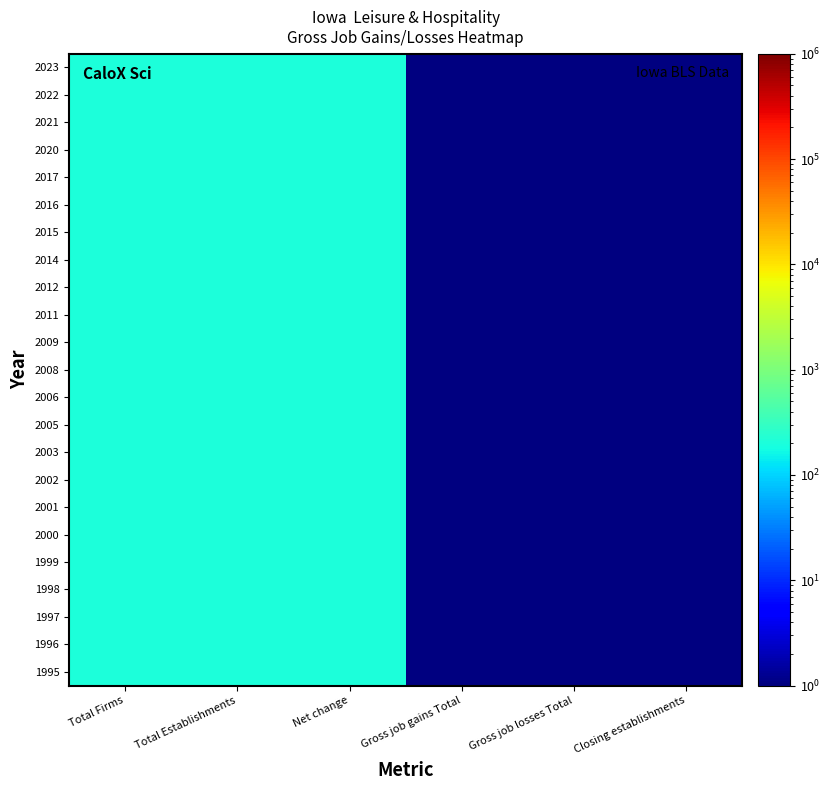

List the series in order of their peak value, lowest first.

1995, 1996, 1997, 1998, 1999, 2000, 2001, 2002, 2003, 2005, 2006, 2008, 2009, 2011, 2012, 2014, 2015, 2016, 2017, 2020, 2021, 2022, 2023